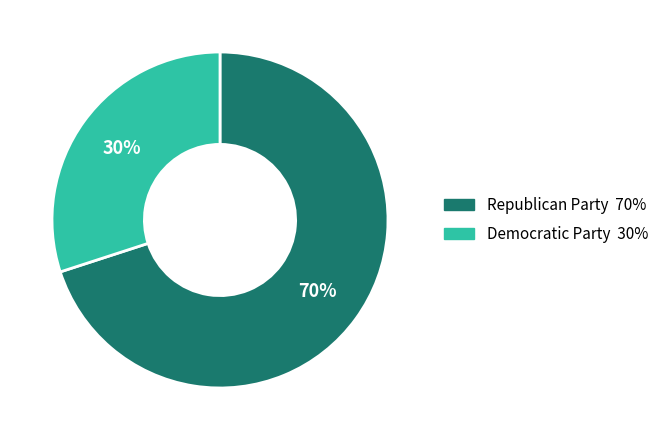

Approximately how many times larger is the value at Republican Party compared to Democratic Party?

2.3